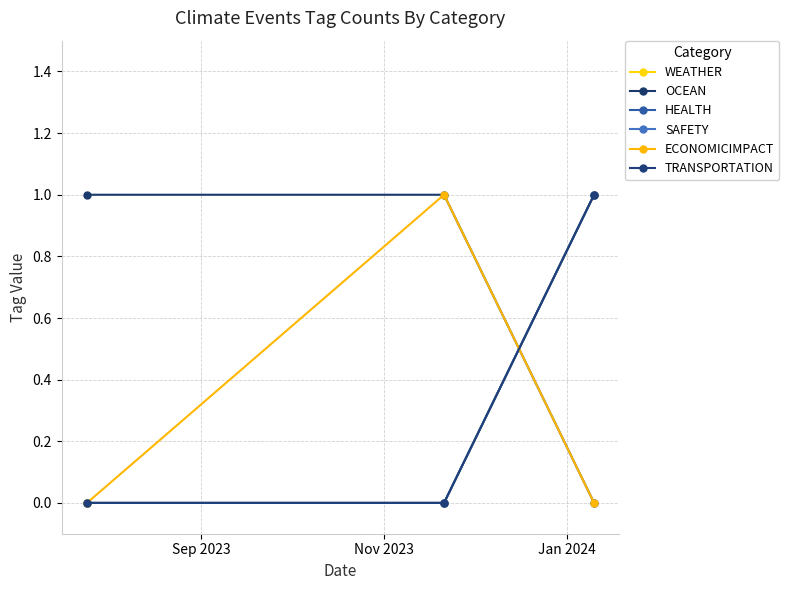

Reading left to right, list all the values displayed in this chart.

WEATHER: 0	0	1
OCEAN: 1	1	0
HEALTH: 0	0	1
SAFETY: 0	0	1
ECONOMICIMPACT: 0	1	0
TRANSPORTATION: 0	0	1